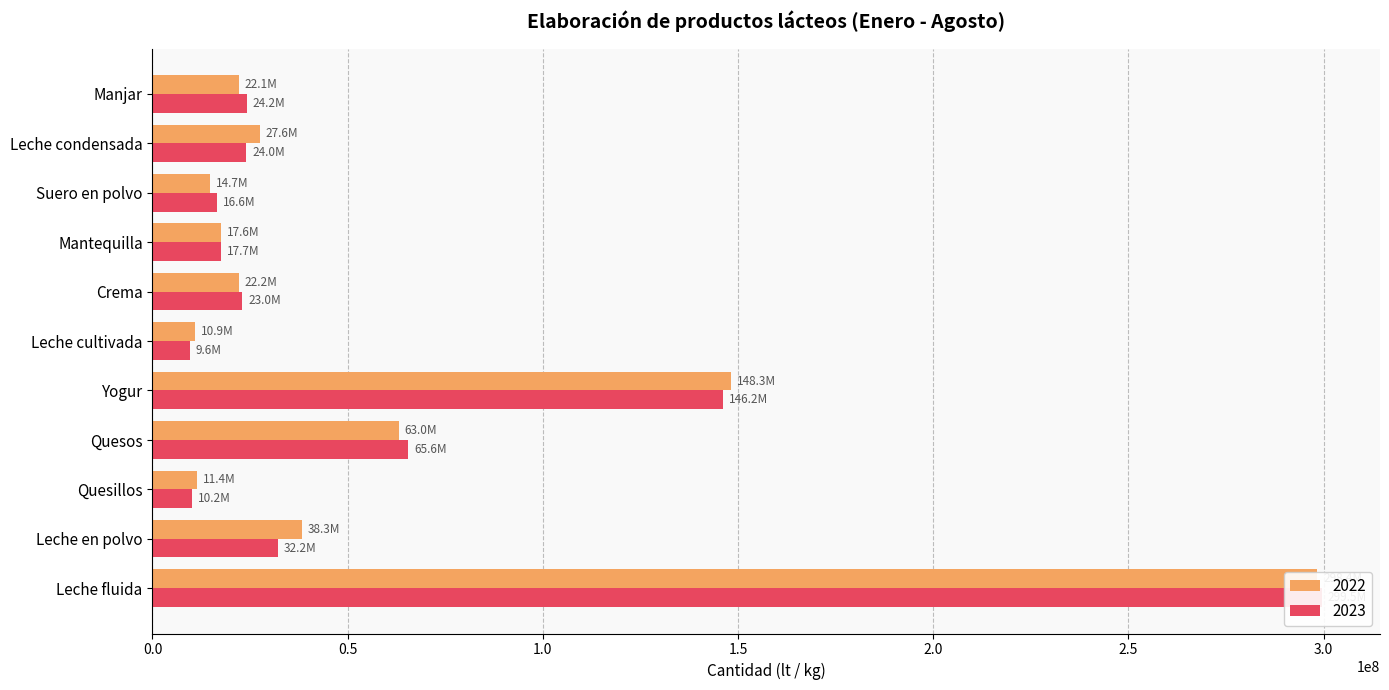

Is it true that 2023 equals 17658631 at Mantequilla?

True